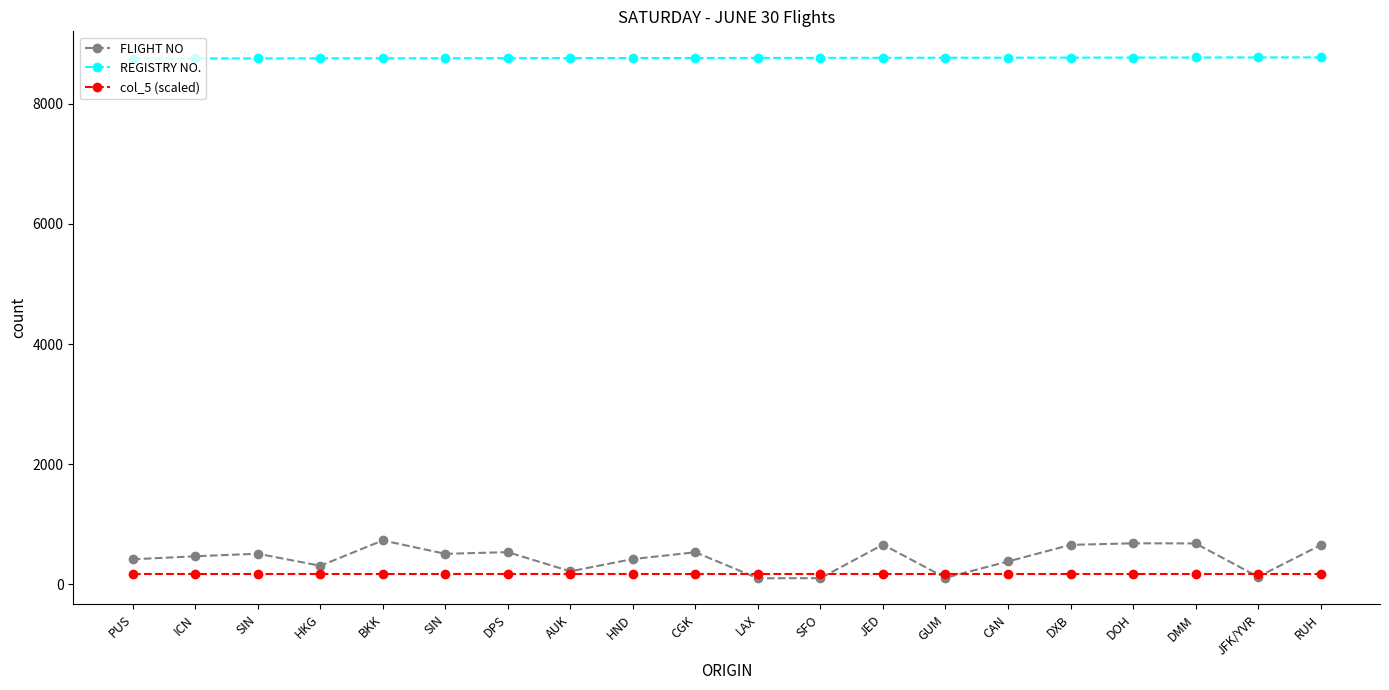

True or false: REGISTRY NO. has a value of 11608 at AUK.

False